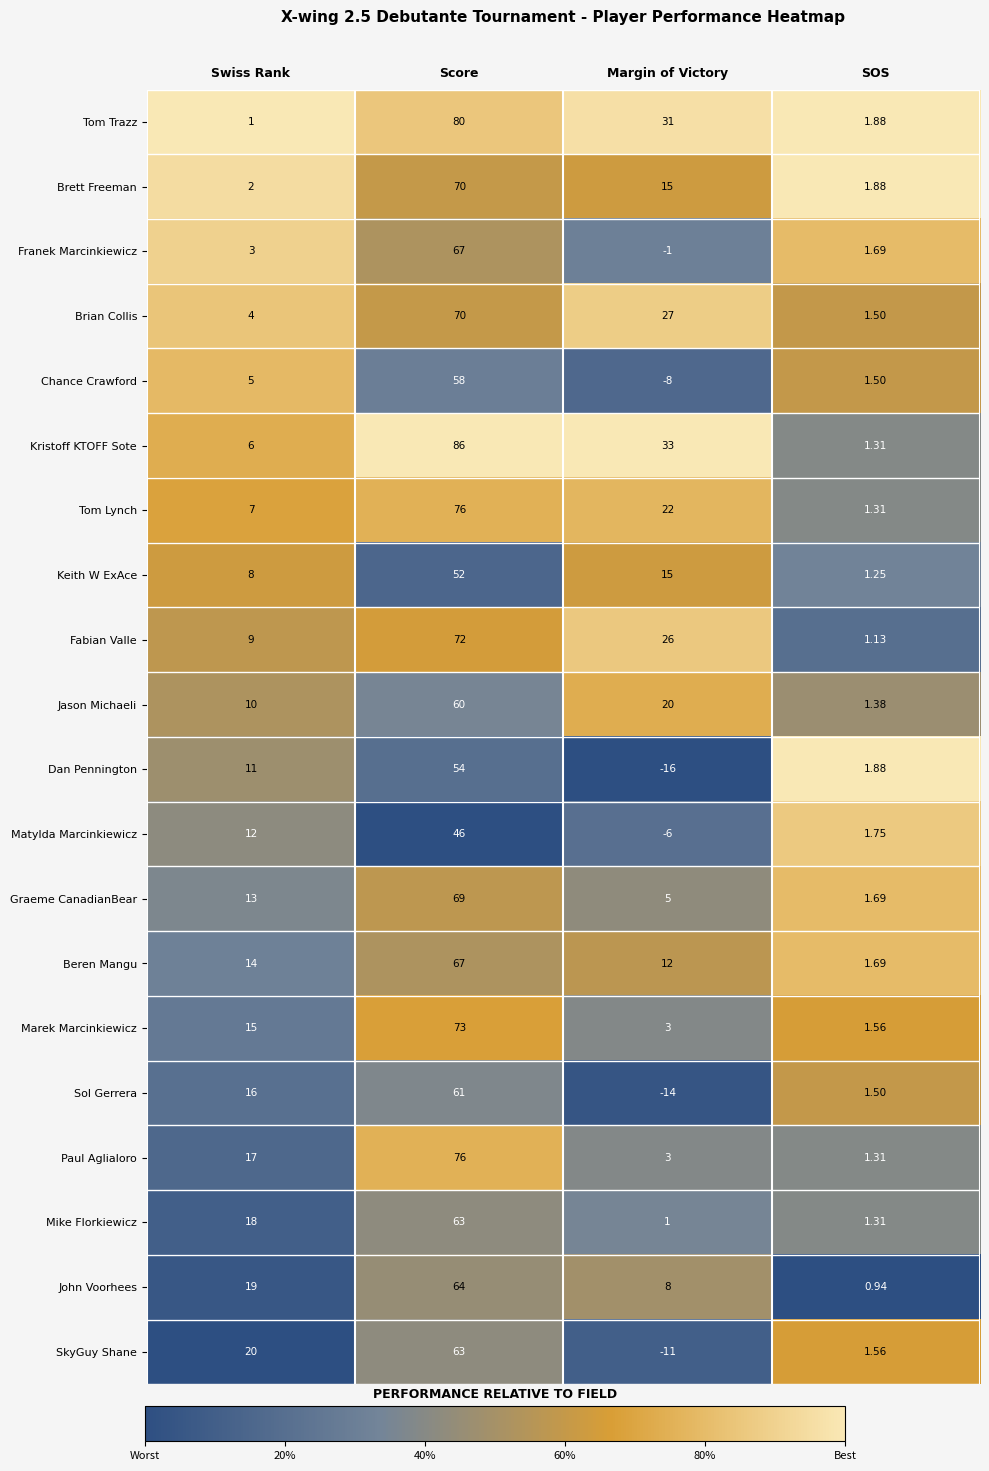

How many distinct data groups are displayed?

20